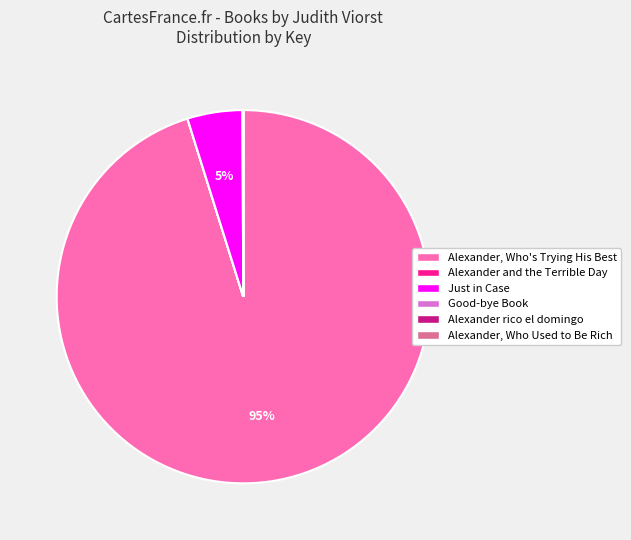

Does any single category account for the majority?

Yes